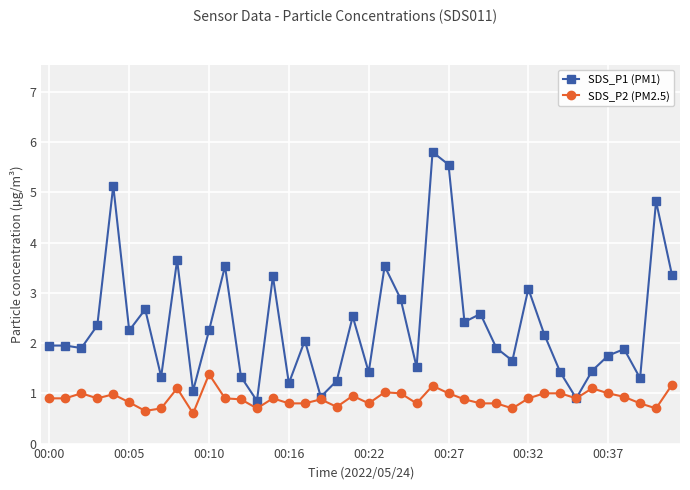

List the series in order of their overall mean, highest first.

SDS_P1 (PM1), SDS_P2 (PM2.5)